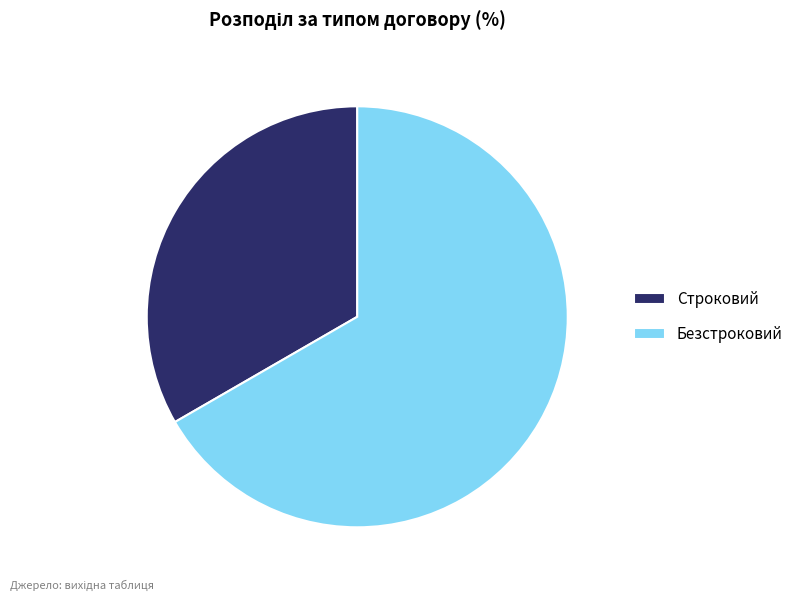

Rank the categories by value from lowest to highest.

Строковий, Безстроковий